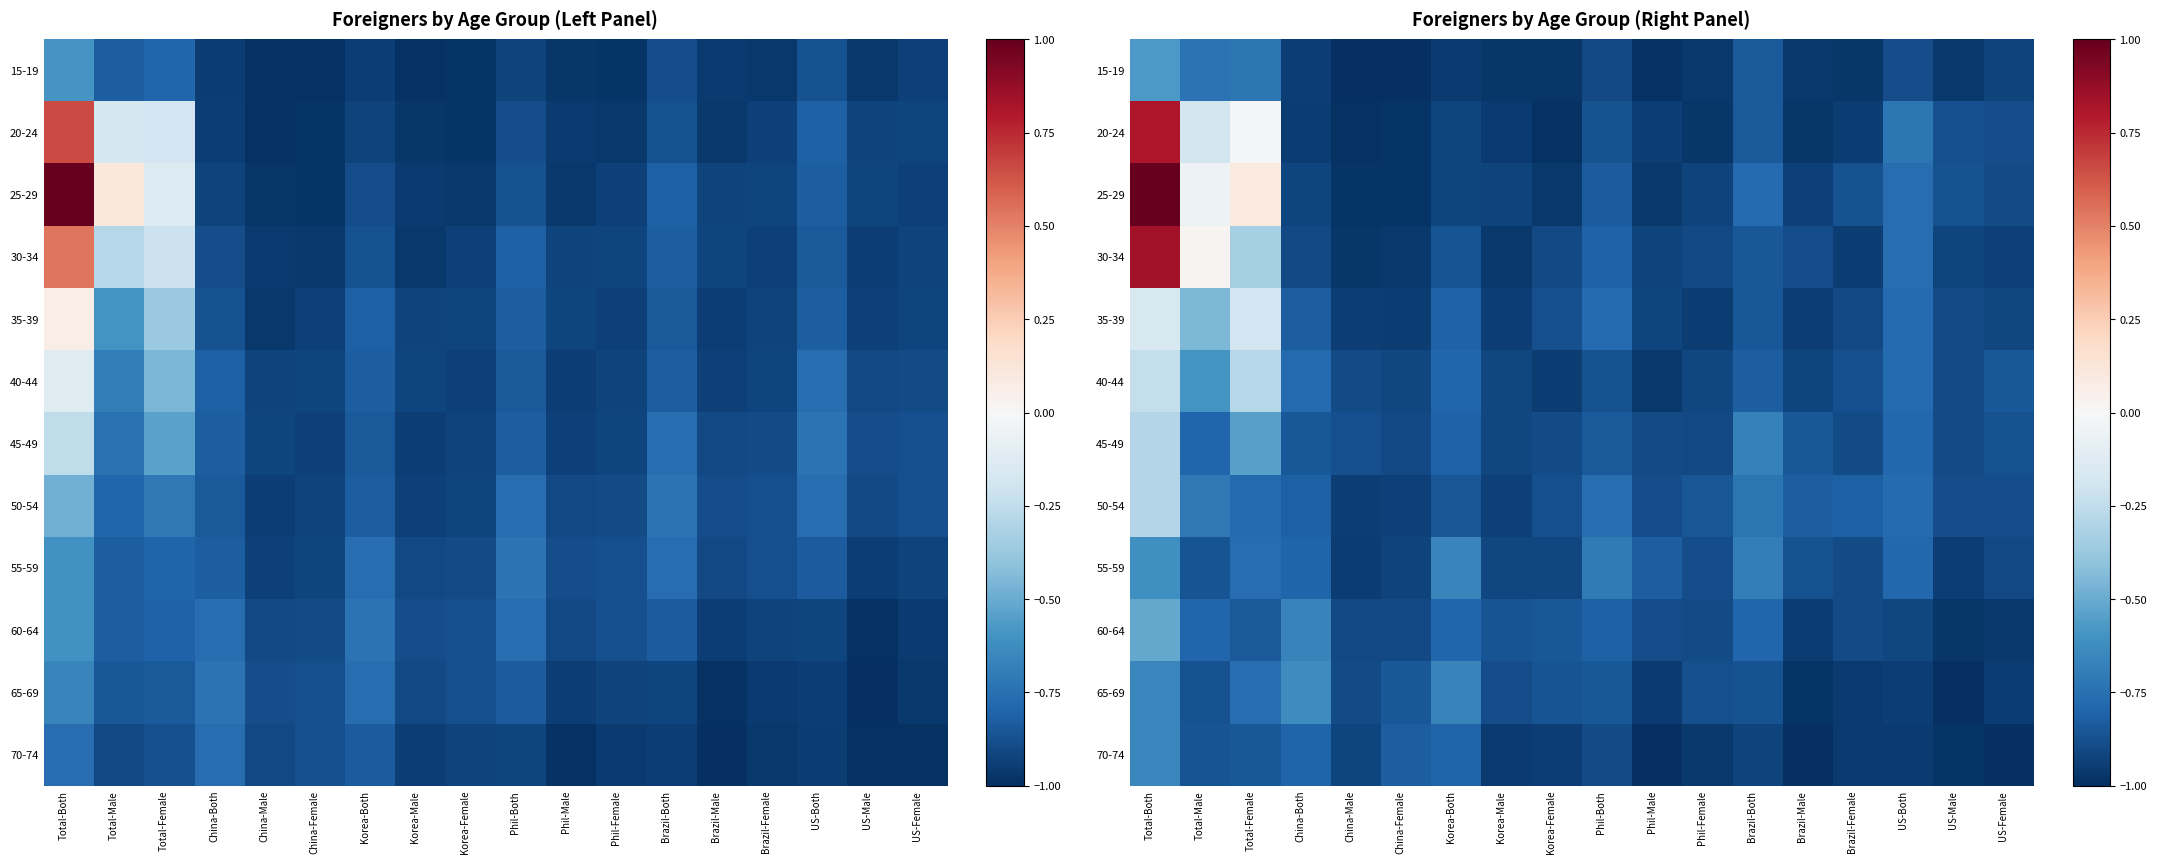

Read the 70-74 value at China-Both.

-0.8